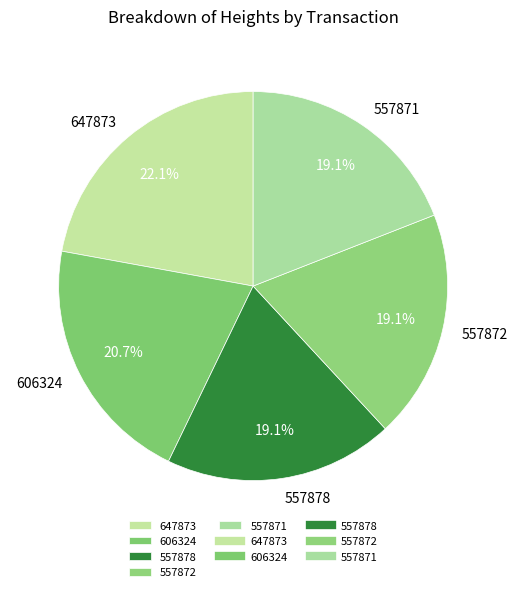

Is the sum of 557878 and 647873 greater than half?

No